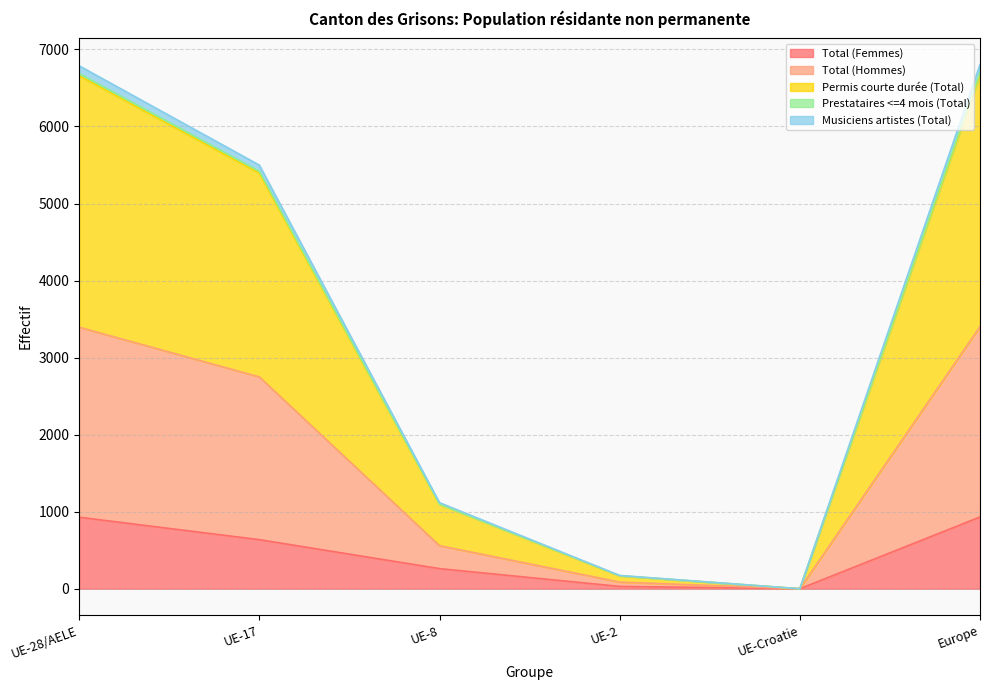

Does the chart have visible grid lines?

Yes